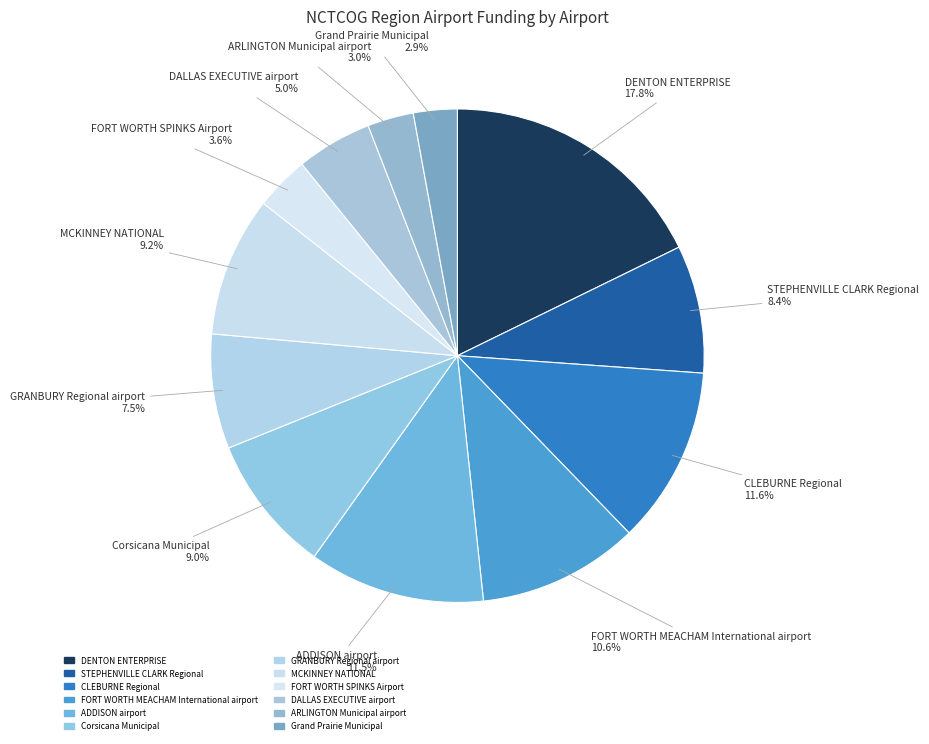

To the nearest percent, what portion does MCKINNEY NATIONAL represent?

9%